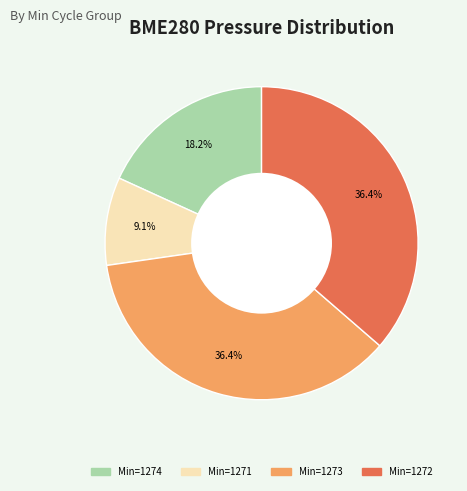

Count the number of slices in the pie.

4